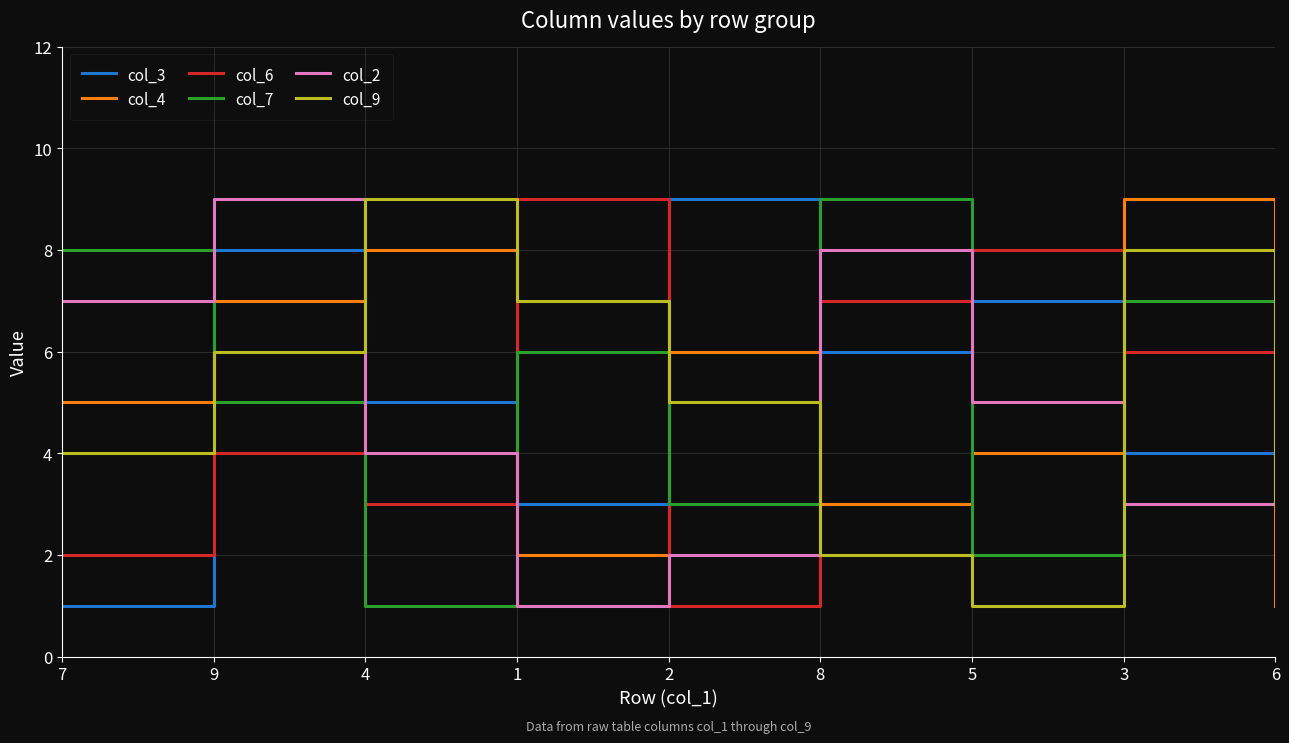

What is the minimum value for col_6?

1